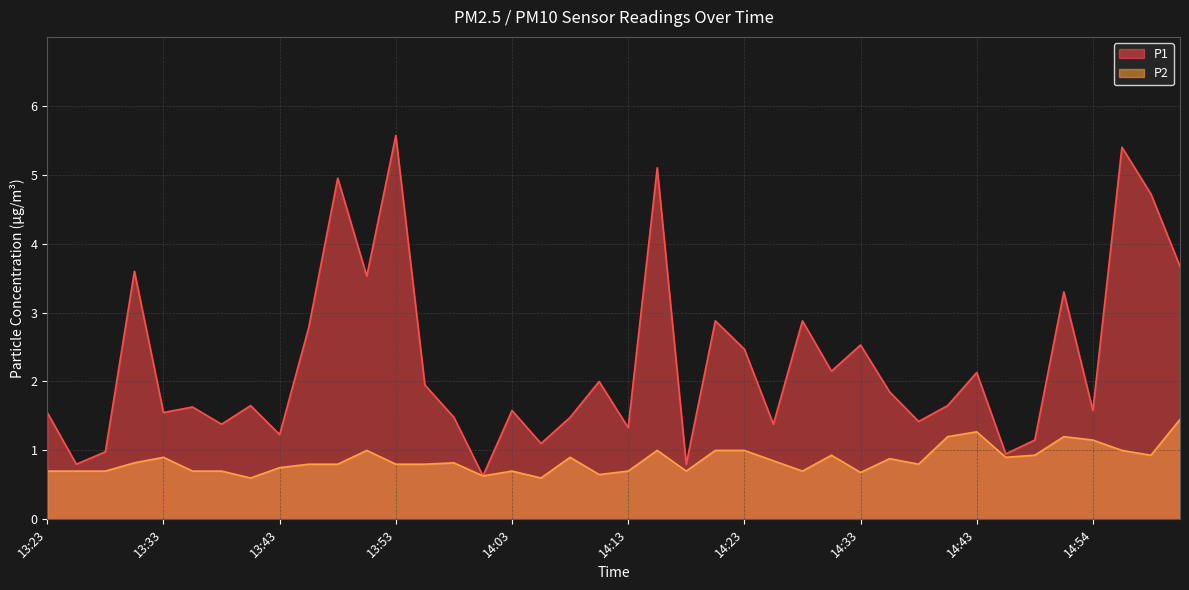

What is the value of the P1 point at the 25th from the left?

2.5